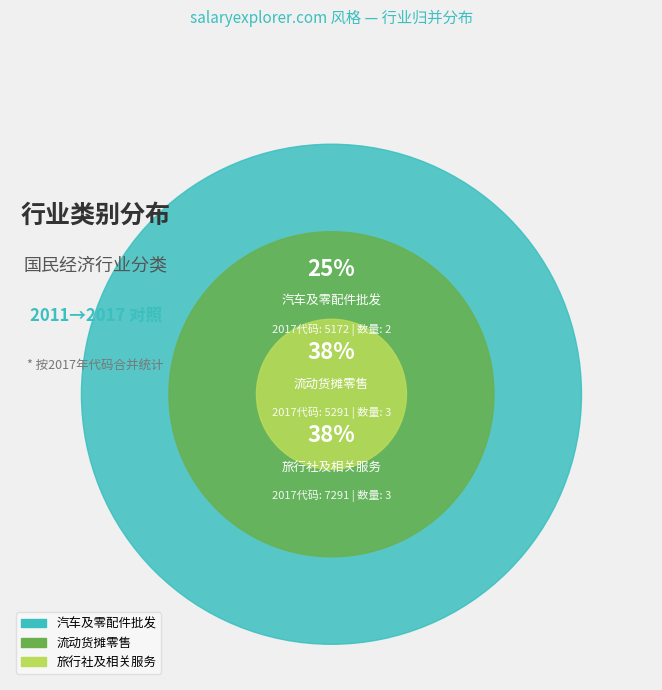

Does 5173 represent more than half of the total?

No